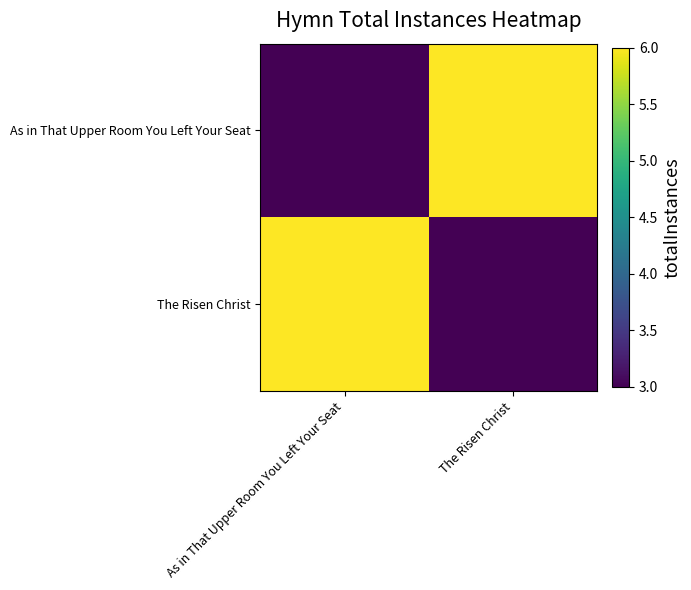

Which category has the highest value across all series?

The Risen Christ